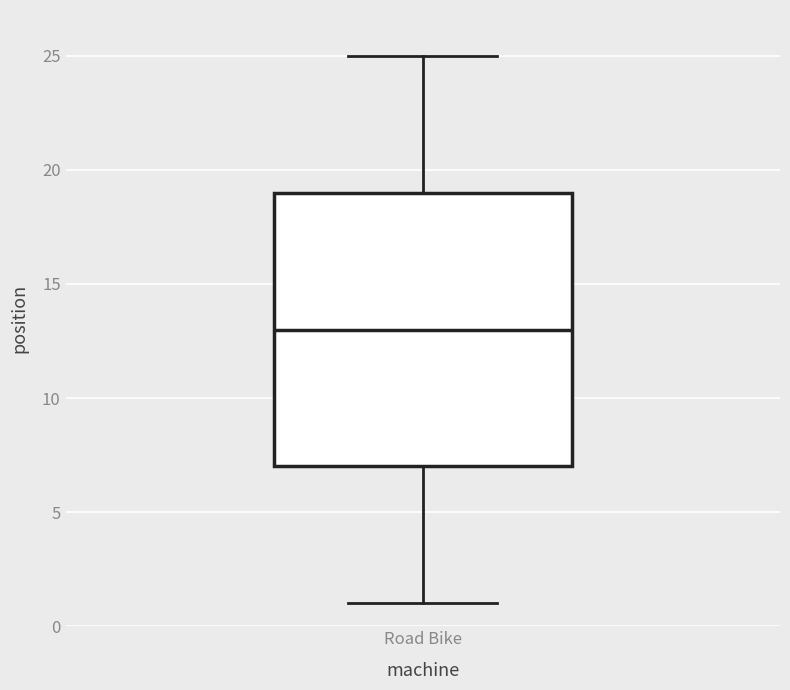

Transcribe this box plot: give where the median line is, the range the box spans, and where the two whiskers end, as read against the y-axis. The values are not printed on the chart, so give them approximately, as read against the axis.

median 13, box 7 to 19, whiskers 1 to 25